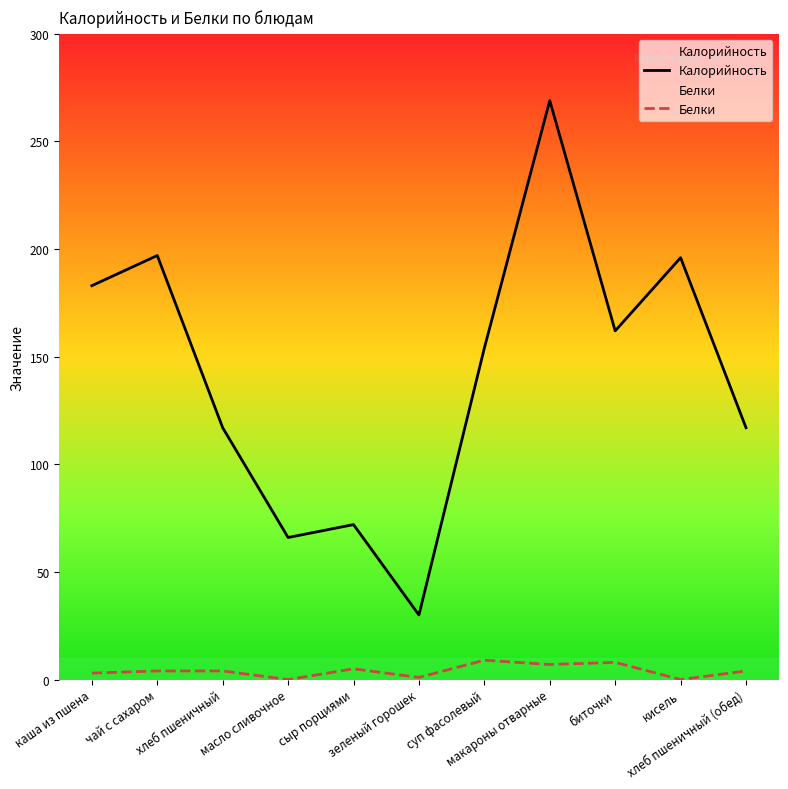

The value of Белки at макароны отварные is 7. True or false?

True